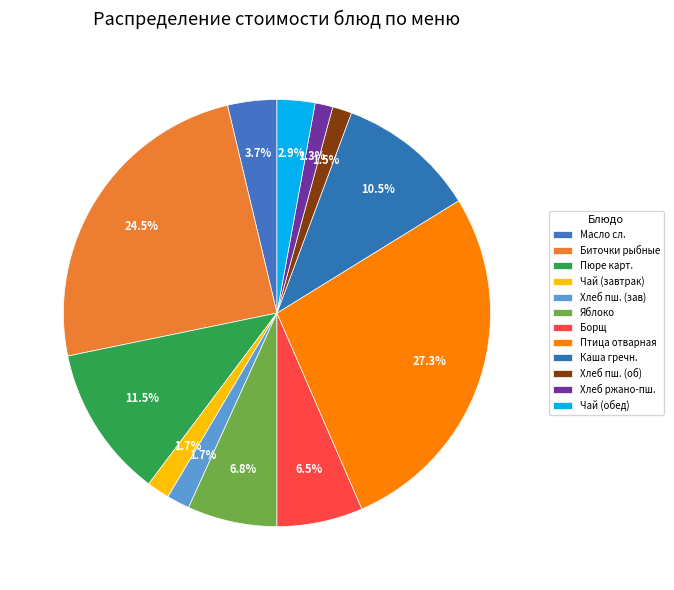

Count the number of slices in the pie.

12